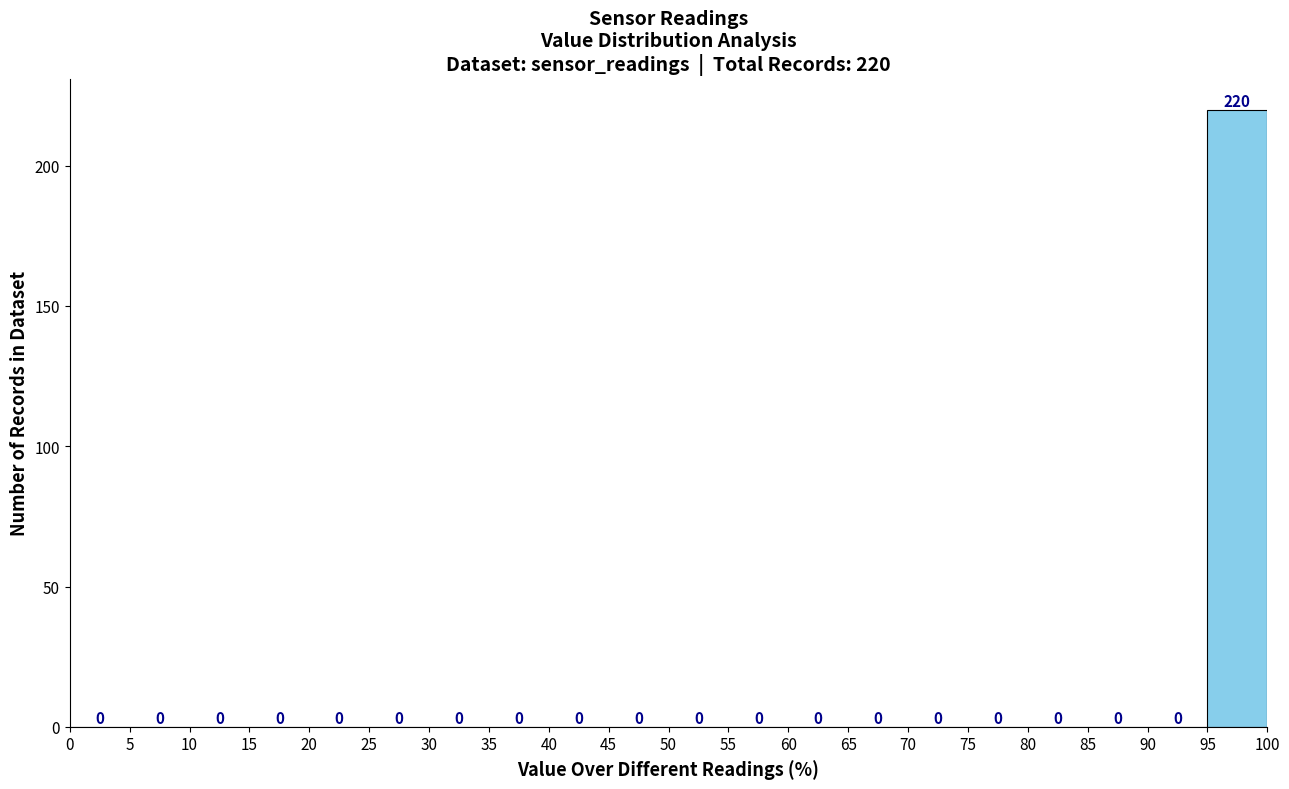

Over which range of the x-axis is the bar tallest?

95 to 100